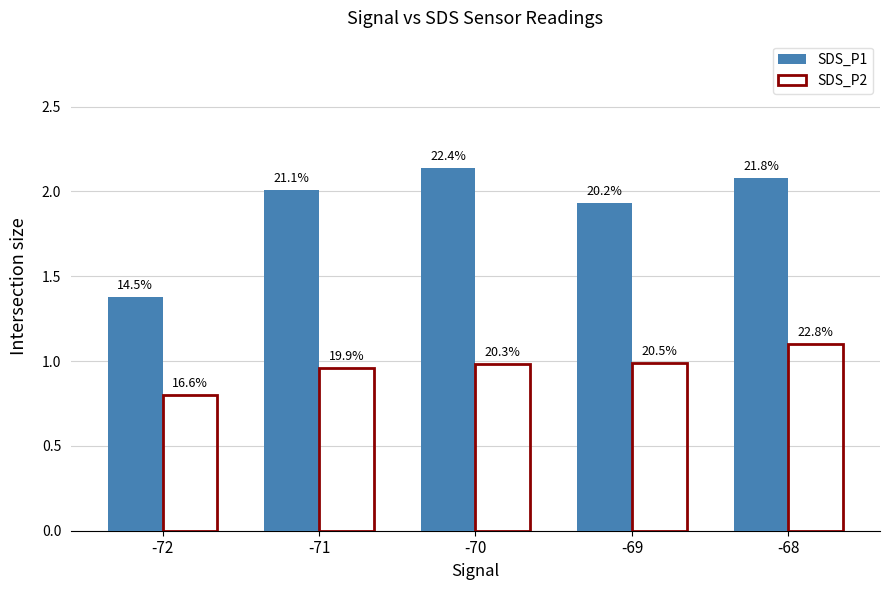

Which series has the largest total across all categories?

SDS_P1